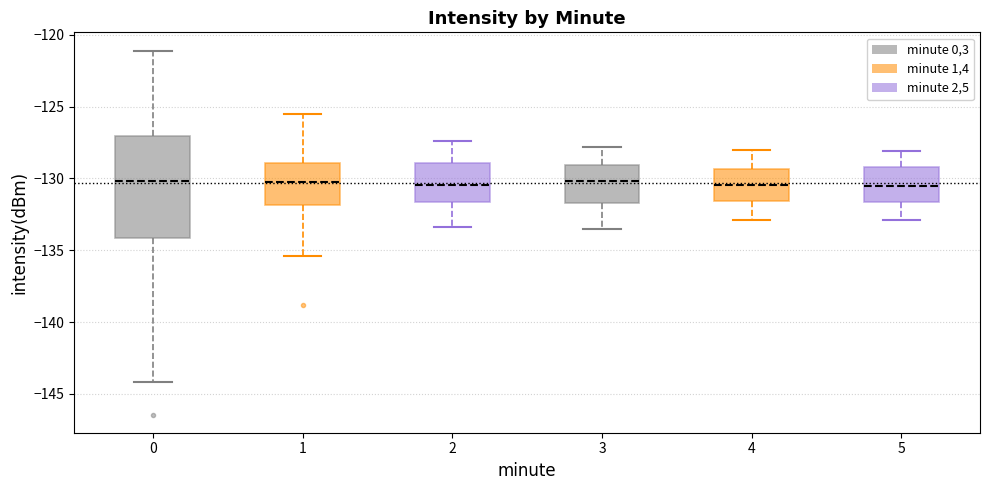

Where is the upper edge of the box at x = 1 on the y-axis? The values are not printed on the chart, so give them approximately, as read against the axis.

-129.0